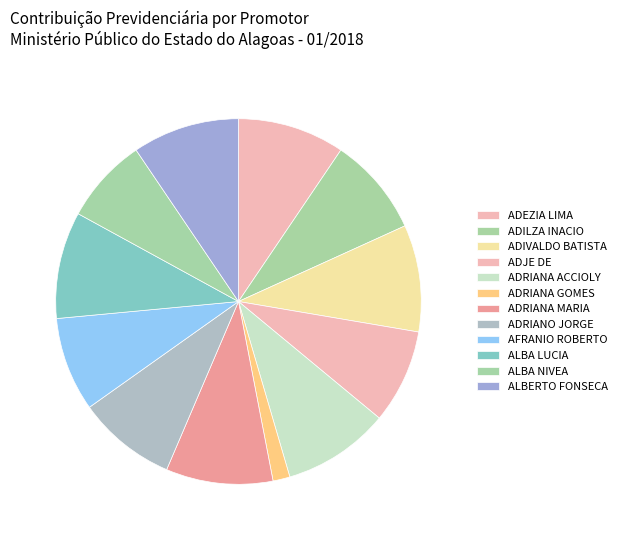

Rank the categories by value from highest to lowest.

ADEZIA LIMA DE CARVALHO, ADIVALDO BATISTA DE SOUZA JUNIOR, ADRIANA ACCIOLY DE LIMA VILELA, ADRIANA MARIA DE VASCONCELOS FEIJO, ALBA LUCIA TORRES DE OLIVEIRA, ALBERTO FONSECA, ADILZA INACIO DE FREITAS, ADRIANO JORGE CORREIA DE BARROS LIMA, ADJE DE SOUZA ACCIOLY, AFRANIO ROBERTO PEREIRA DE QUEIROZ, ALBA NIVEA DE BARROS MENDES, ADRIANA GOMES MOREIRA DOS SANTOS